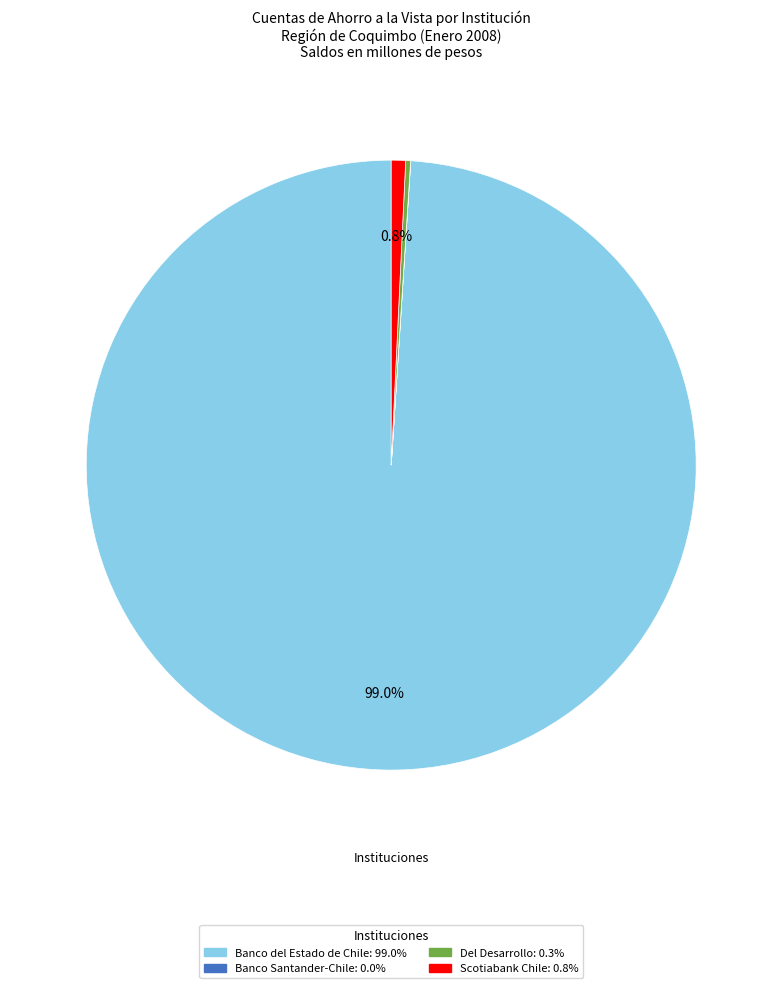

Is there any slice that represents more than half of the pie?

Yes